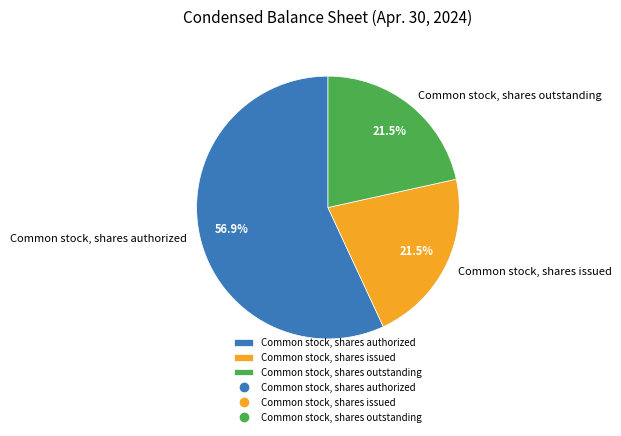

What is the largest slice in the pie chart?

Common stock, shares authorized